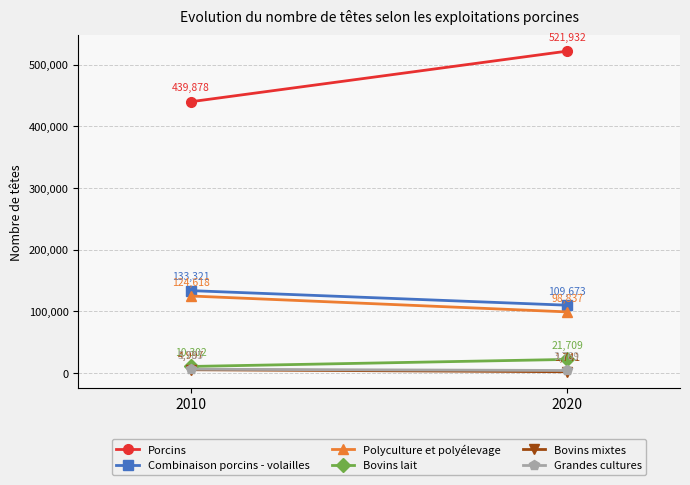

Count the Combinaison porcins - volailles values in the range 109673 to 133321.

2